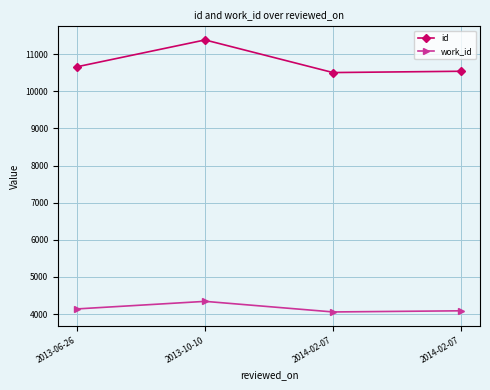

Between 2014-02-07 and 2013-06-26, which is larger?

2013-06-26